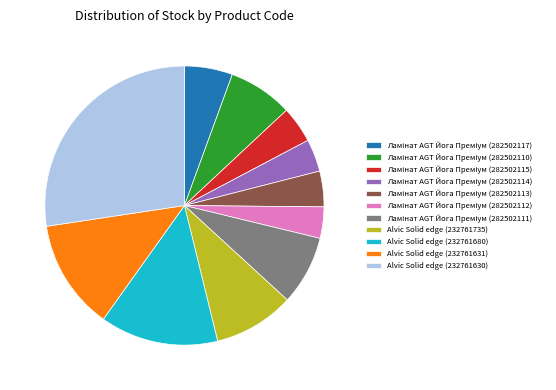

What is the largest slice in the pie chart?

Alvic Solid edge (232761630)